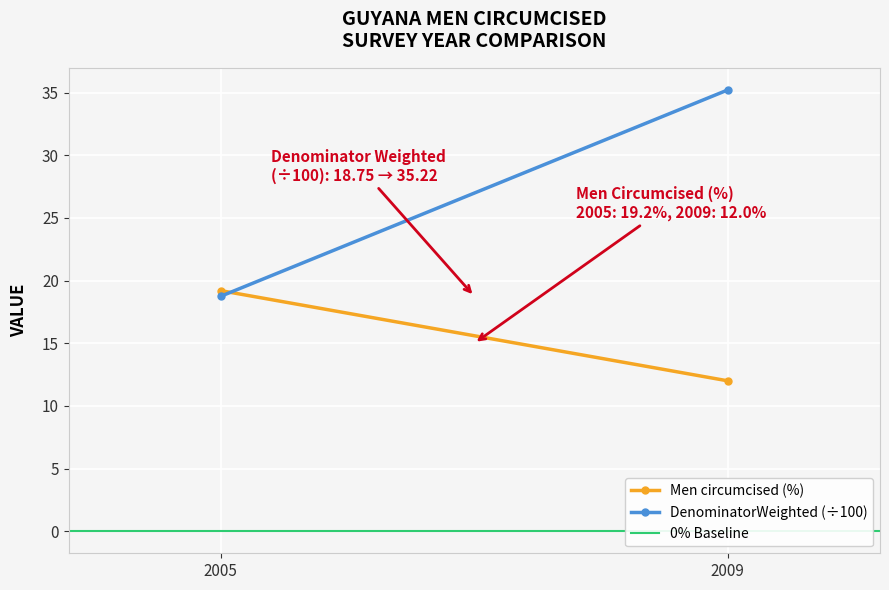

What is the sum of the Men circumcised (%) values at 2009 and 2005?

31.2